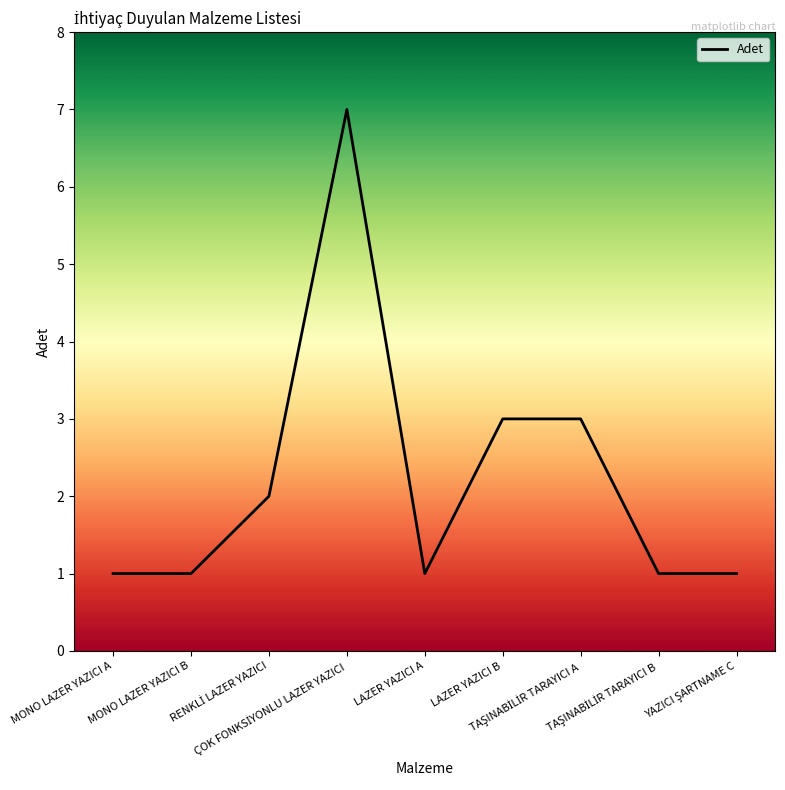

What is the maximum value shown in the chart?

7